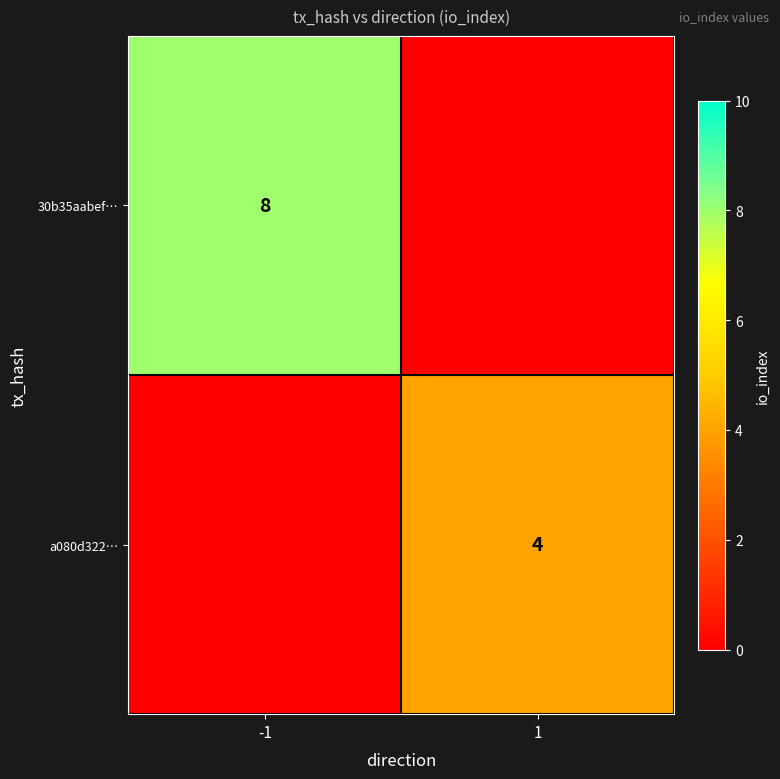

The 30b35aabef… series shows 8 at -1. True or false?

True